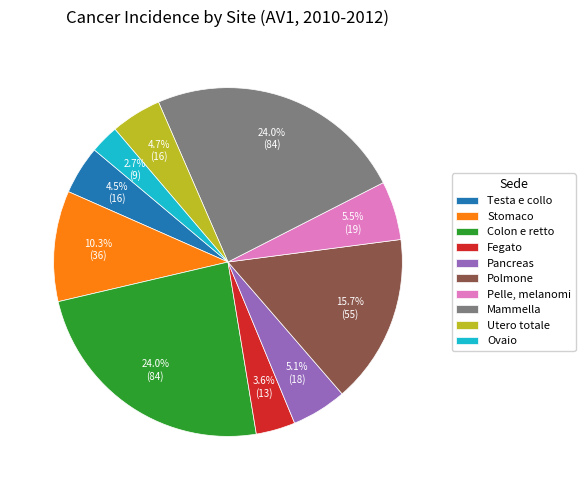

To the nearest percent, what is the difference between the largest and smallest slice percentages?

21%